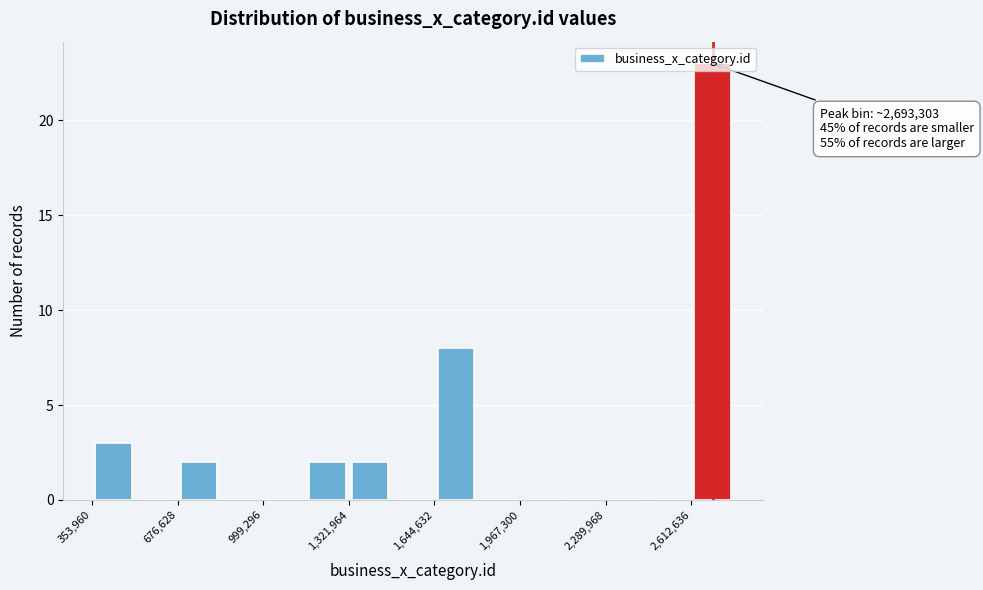

Read against the x-axis, roughly where is the centre of the tallest bar?

2700000